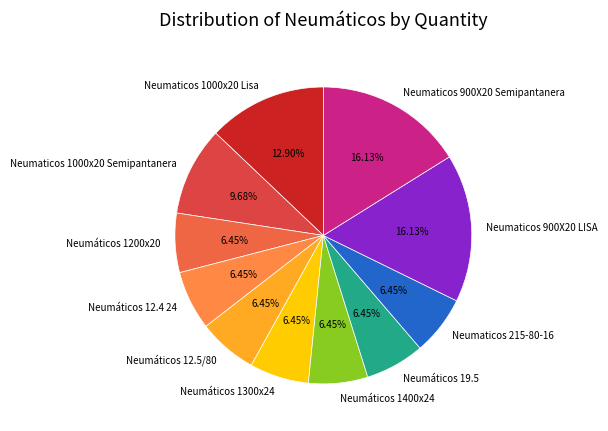

Approximately how many times larger is the value at Neumaticos 215-80-16 compared to Neumáticos 1400x24?

1.0